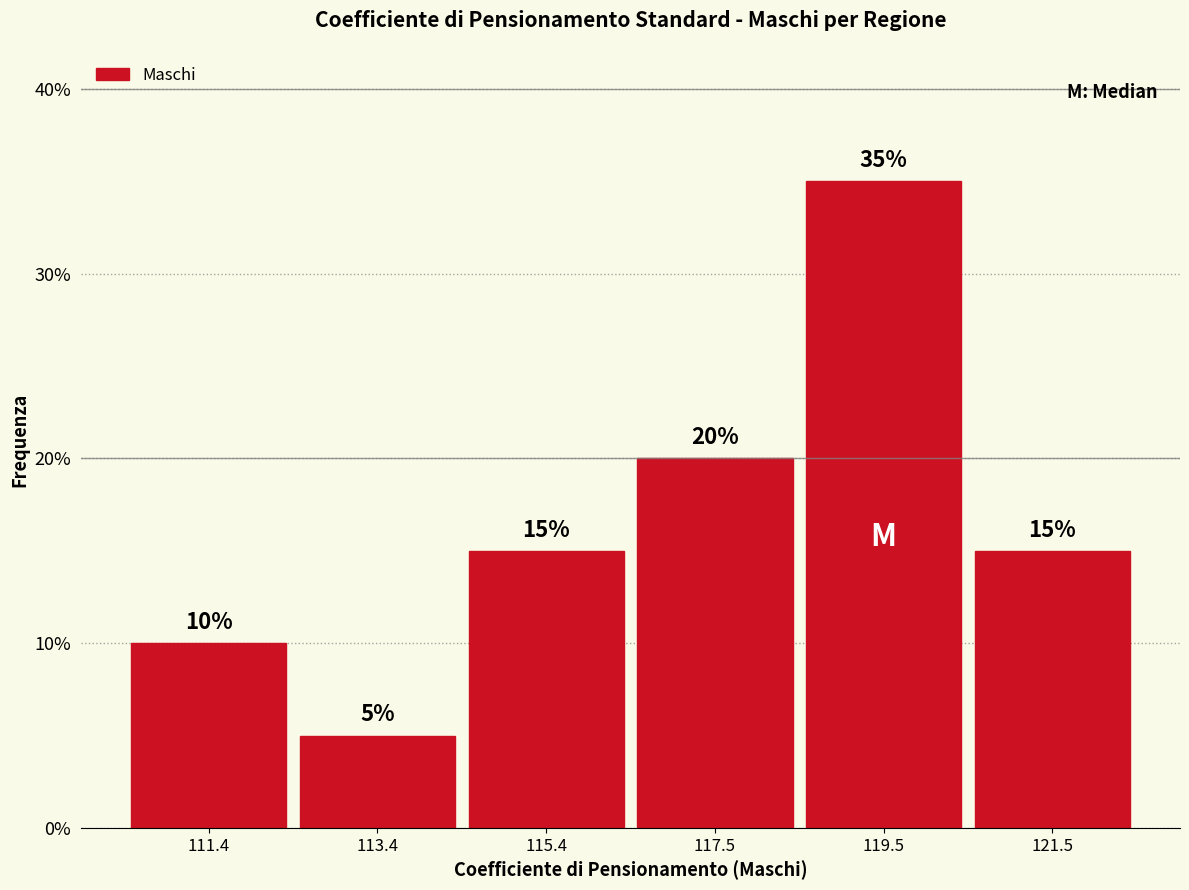

Reading left to right, list every bar in this chart as the range it spans on the x-axis followed by its height. The bar edges are not printed on the chart, so give them approximately, as read against the axis.

110.5 to 112.5: 10
112.5 to 114.5: 5
114.5 to 116.5: 15
116.5 to 118.5: 20
118.5 to 120.5: 35
120.5 to 122.5: 15